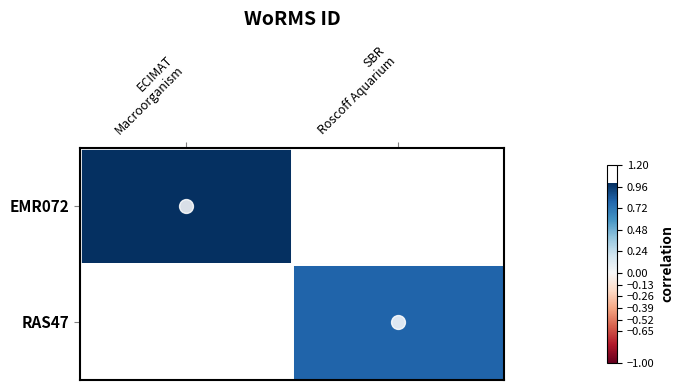

How many data points does each series have?

2